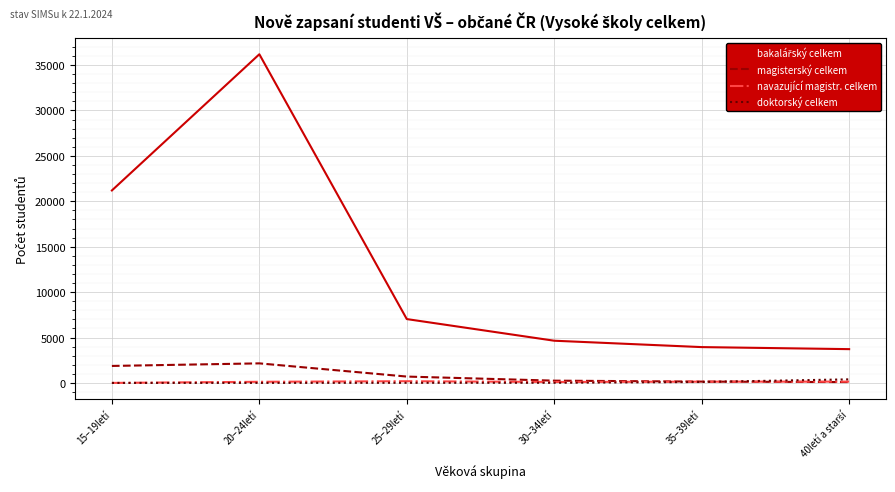

At how many categories does at least one series exceed 24081?

1